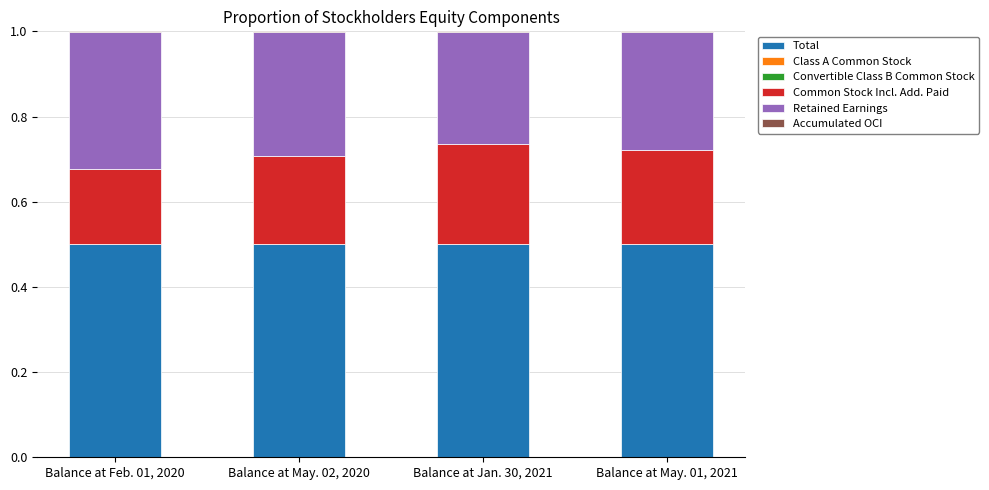

Is it true that Total equals 0.7 at Balance at Jan. 30, 2021?

False